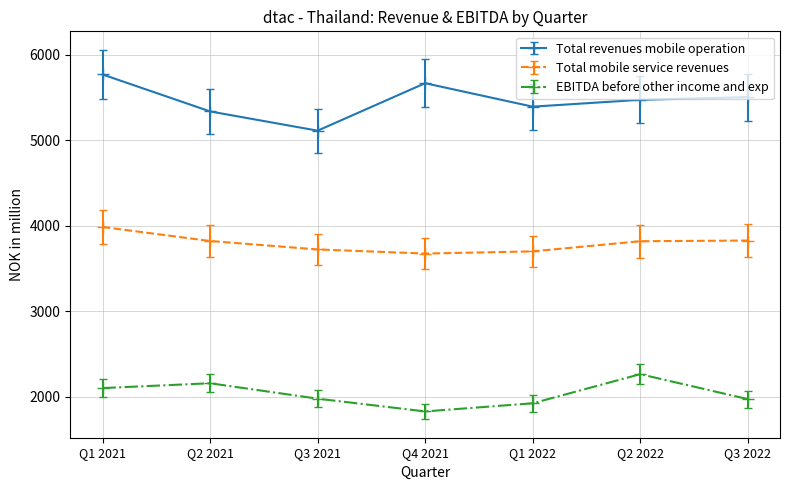

Is the value of EBITDA before other income and exp at Q2 2022 greater than the value of Total mobile service revenues at Q2 2022?

No